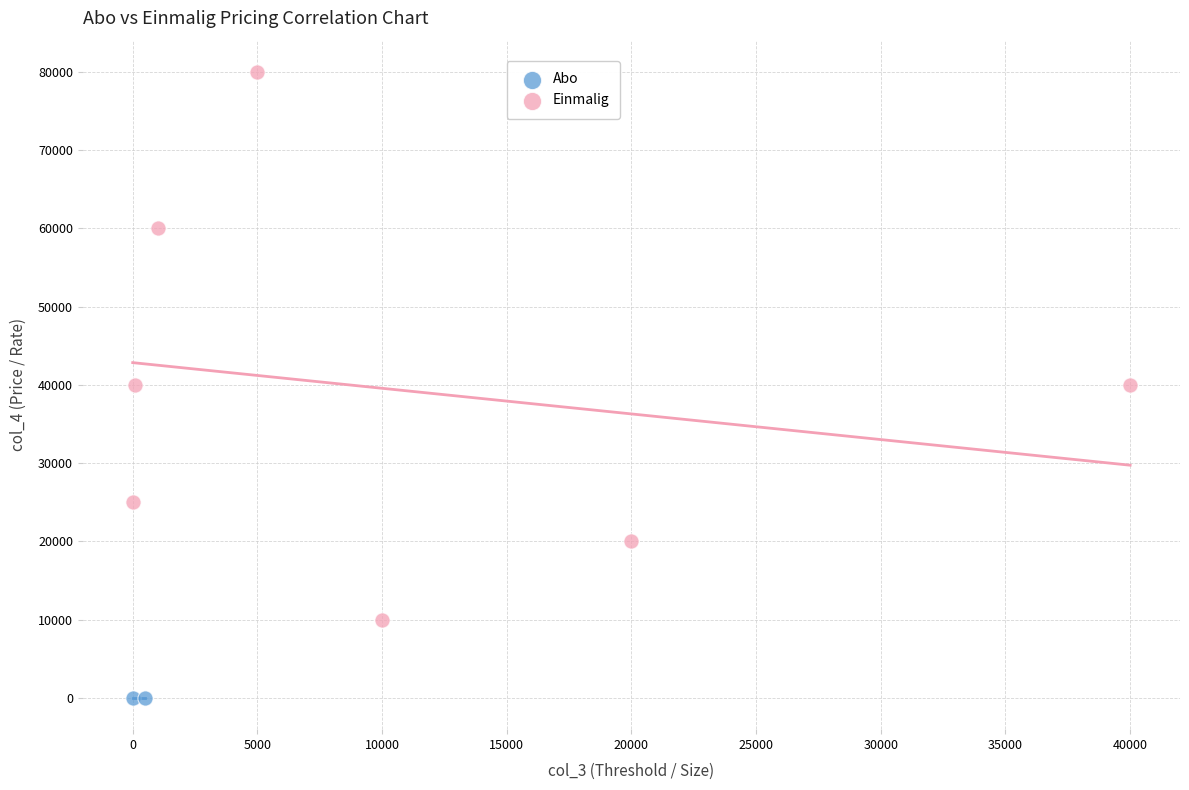

What are all the series names shown in the legend?

Abo, Einmalig